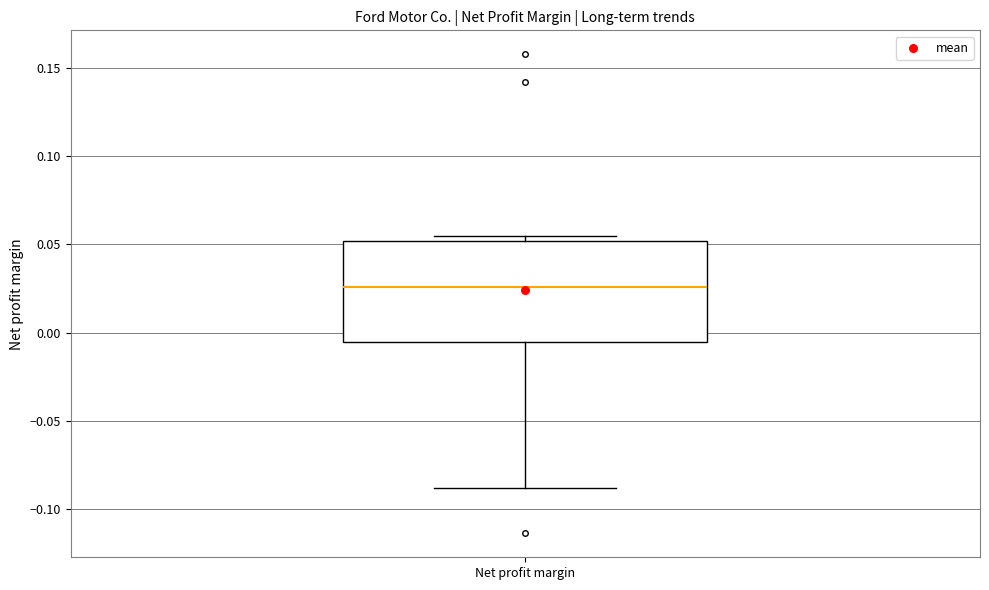

Transcribe this box plot: give where the median line is, the range the box spans, and where the two whiskers end, as read against the y-axis. The values are not printed on the chart, so give them approximately, as read against the axis.

median 0.025, box -0.005 to 0.050, whiskers -0.090 to 0.055